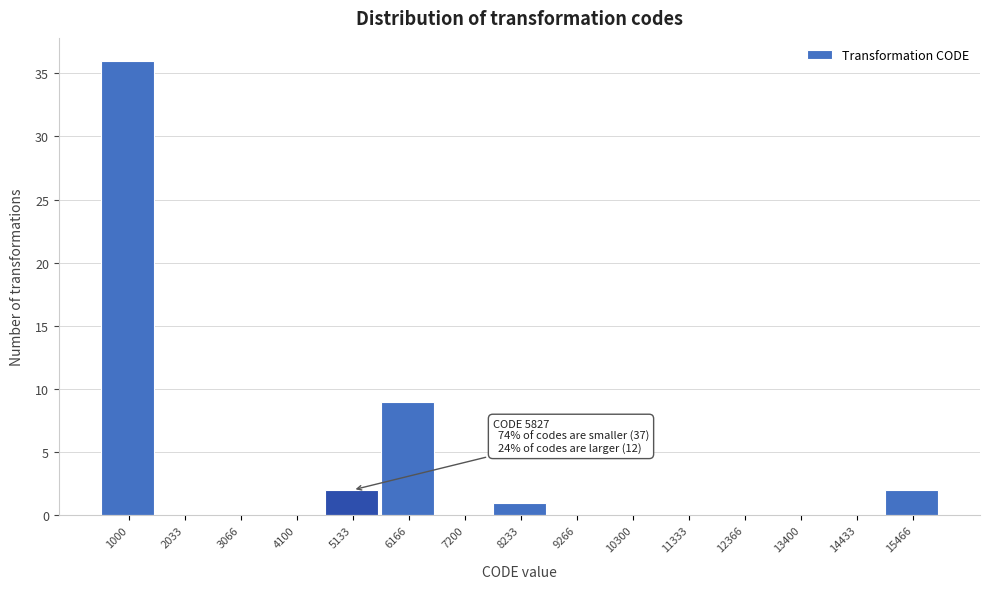

Reading right to left, list all the values displayed in this chart.

15466=2	14433=0	13400=0	12366=0	11333=0	10300=0	9266=0	8233=1	7200=0	6166=9	5133=2	4100=0	3066=0	2033=0	1000=36